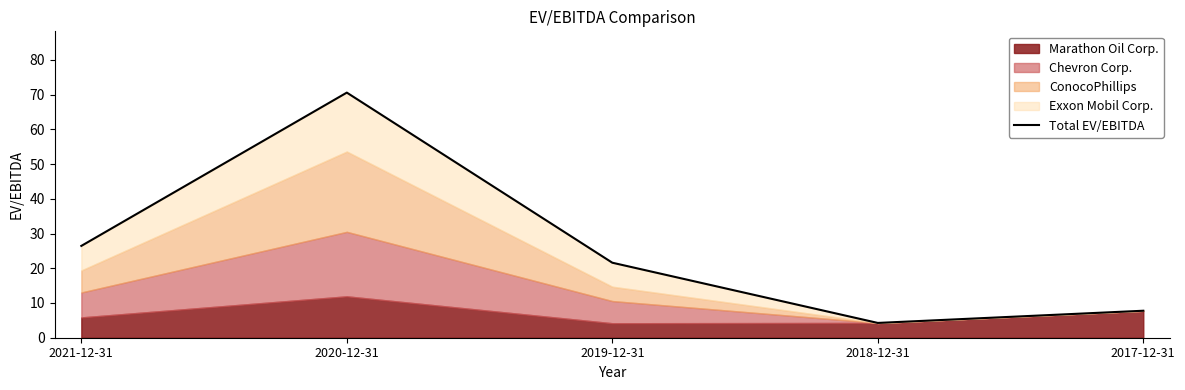

What is the label of the 3rd point from the right?

2019-12-31